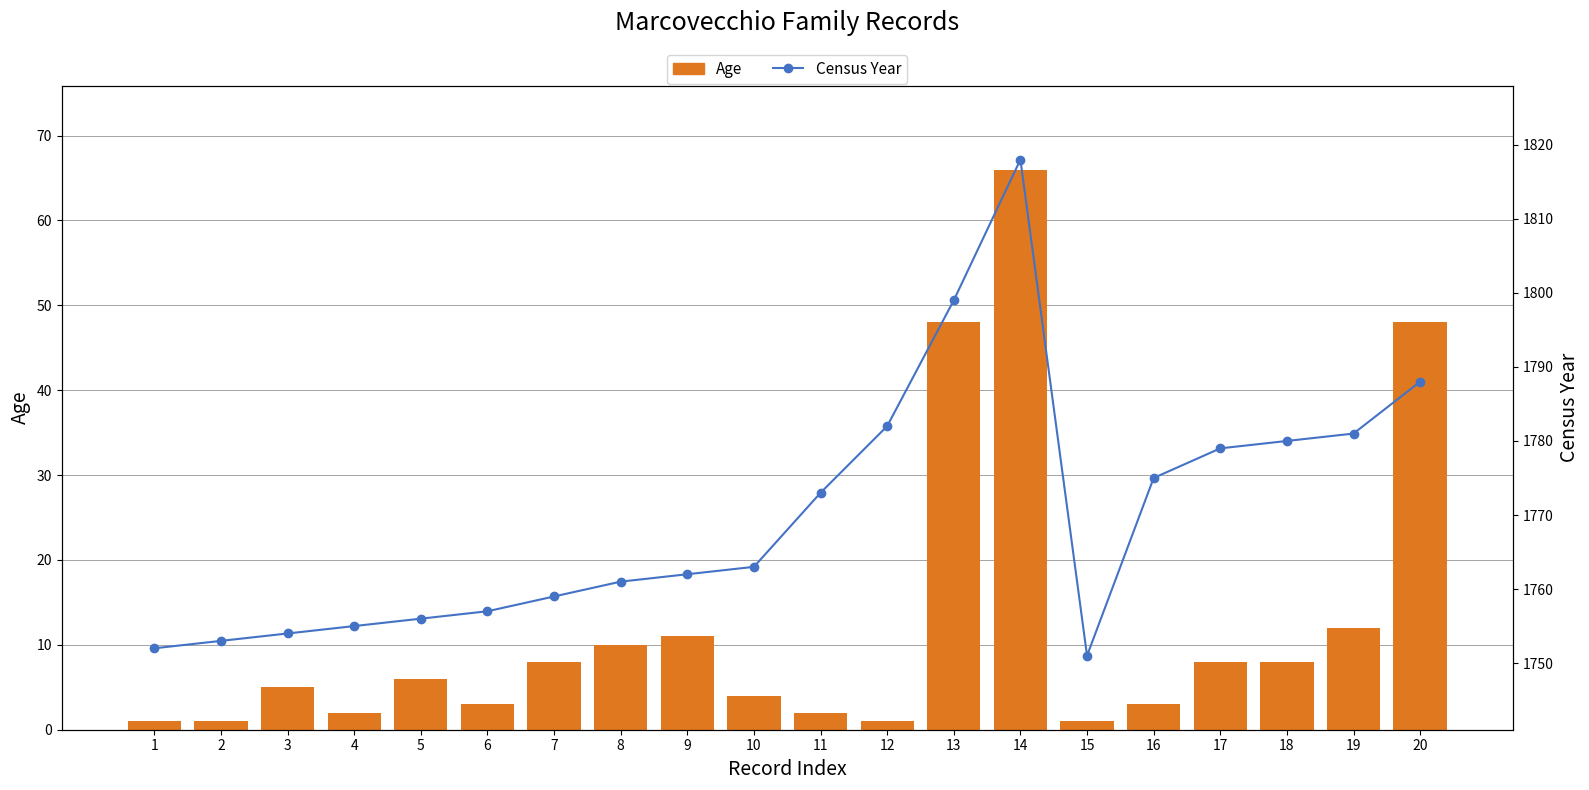

Which series has the largest total across all categories?

Census Year